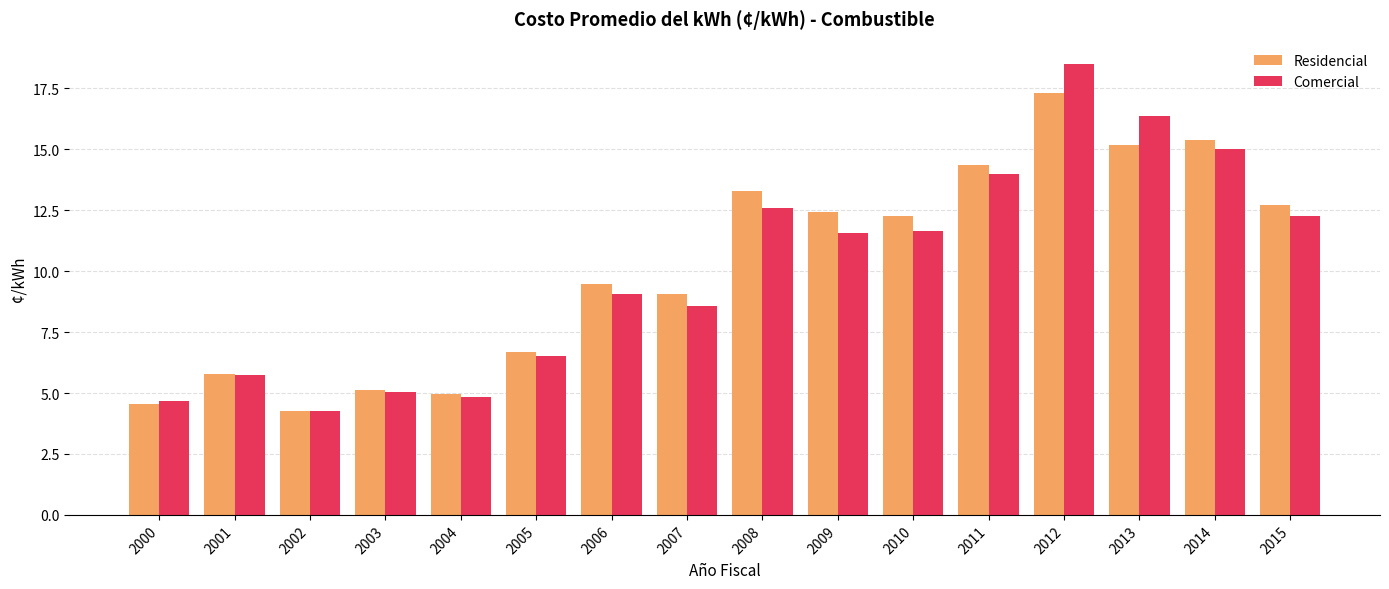

Which series has the largest range (max minus min)?

Comercial